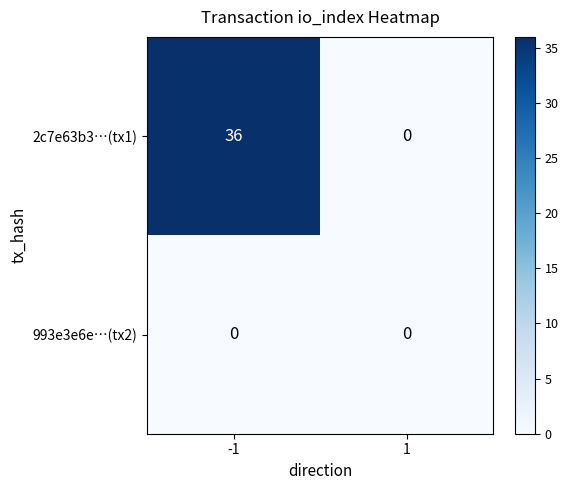

Reading right to left, what are all the values shown in this chart?

2c7e63b3…(tx1): 0	36
993e3e6e…(tx2): 0	0